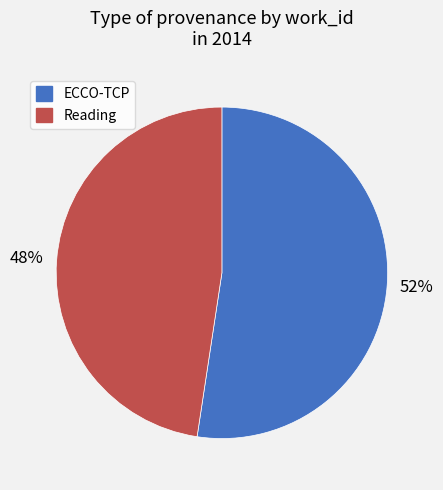

Do Reading and ECCO-TCP together represent more than half of the pie?

Yes